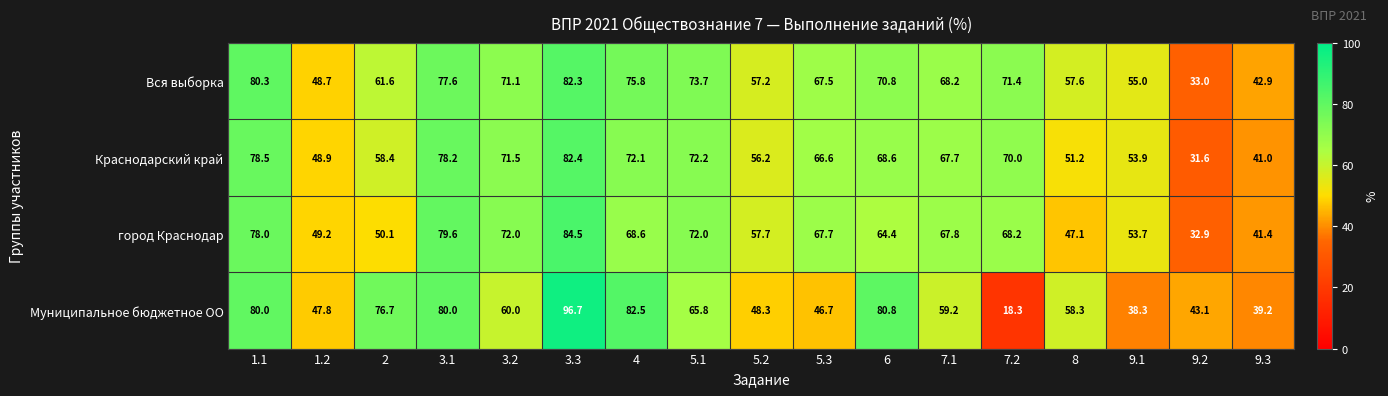

Which category has the highest value across all series?

3.3